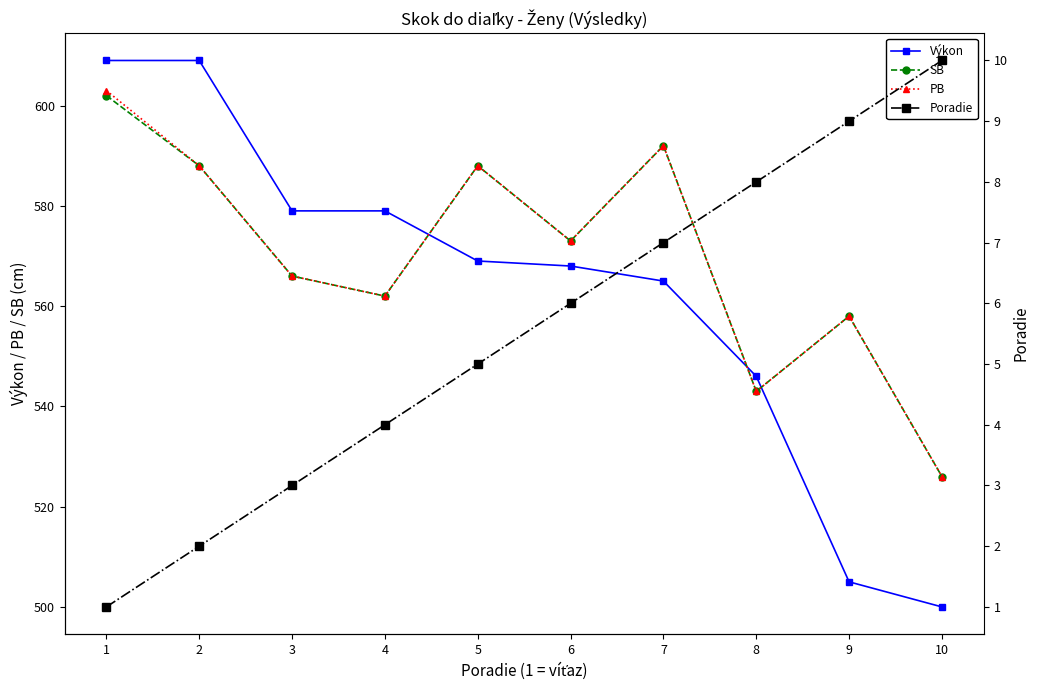

At how many categories does at least one series exceed 242?

10